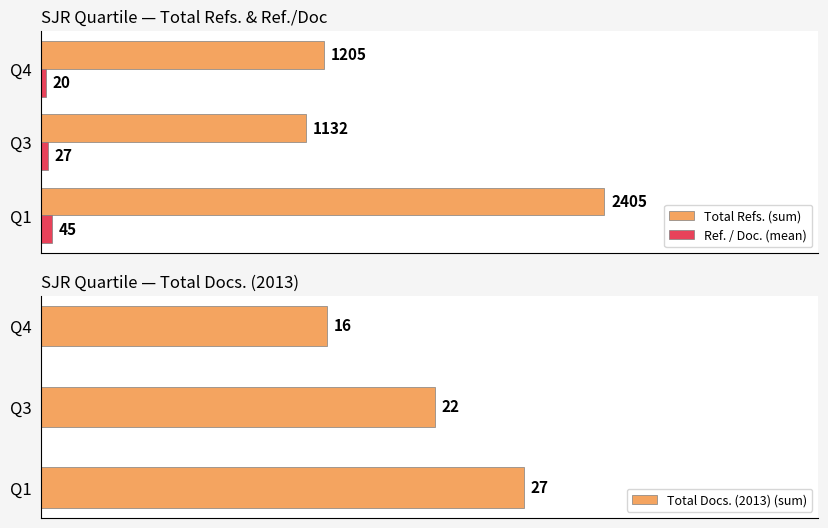

What is the difference between the maximum and minimum values in the Total Docs. (2013) (sum) series?

11